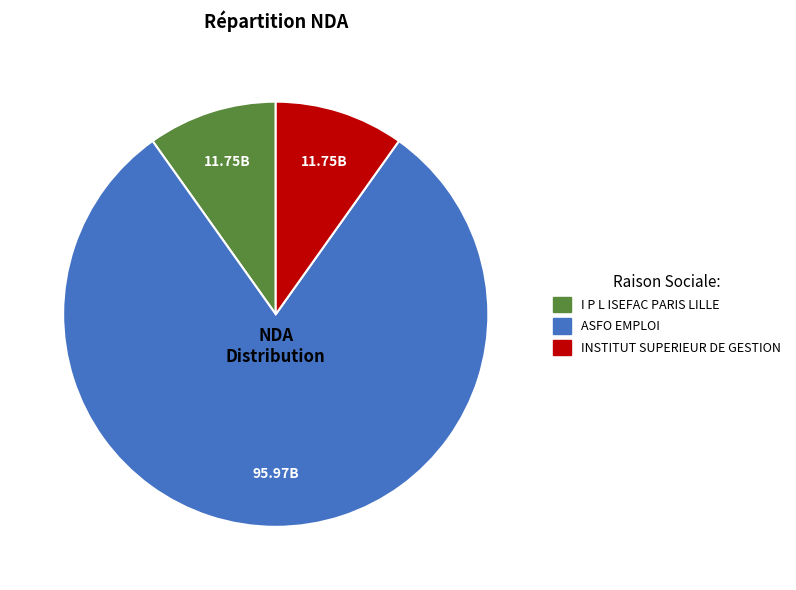

Is ASFO EMPLOI the majority of the pie?

Yes